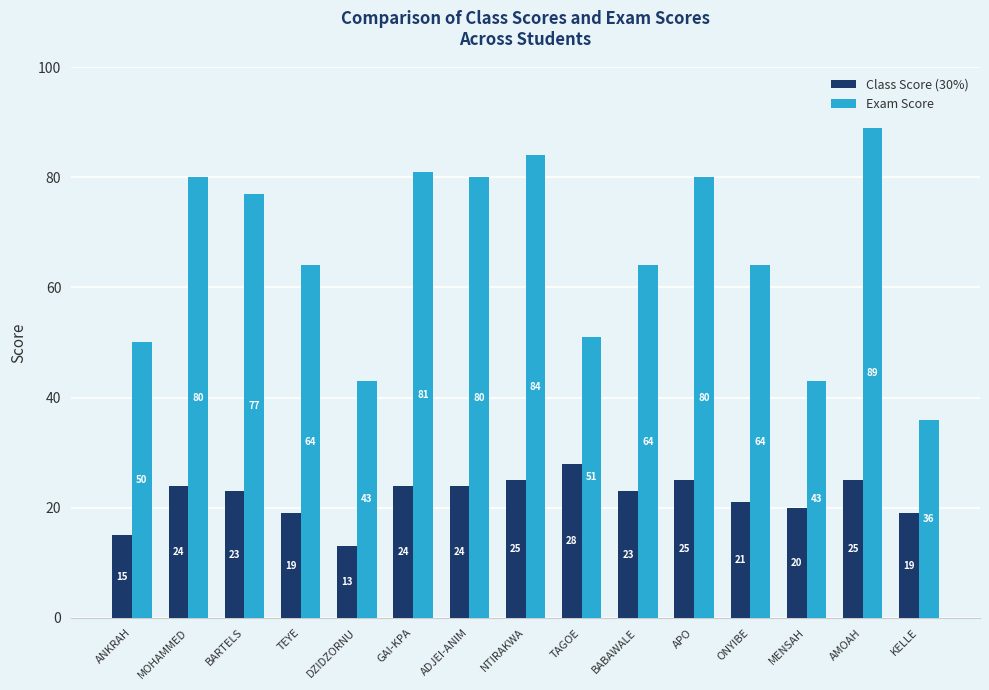

True or false: Class Score (30%) has a value of 24 at ADJEI-ANIM.

True